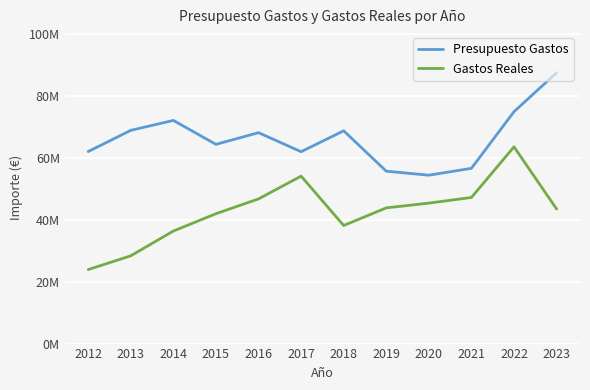

Is this an area chart (filled region under the line)?

No